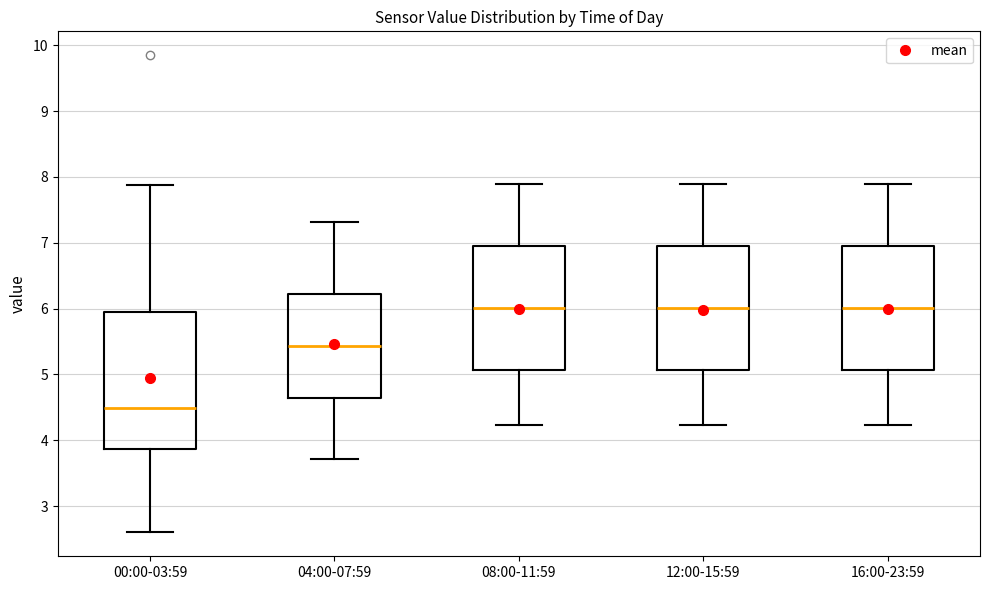

Reading left to right, read every box against the y-axis: the position of its median line, the range the box covers, and the ends of its whiskers. The values are not printed on the chart, so give them approximately, as read against the axis.

00:00-03:59: median 4.5, box 3.9 to 5.9, whiskers 2.6 to 7.9
04:00-07:59: median 5.4, box 4.6 to 6.2, whiskers 3.7 to 7.3
08:00-11:59: median 6.0, box 5.1 to 6.9, whiskers 4.2 to 7.9
12:00-15:59: median 6.0, box 5.1 to 6.9, whiskers 4.2 to 7.9
16:00-23:59: median 6.0, box 5.1 to 6.9, whiskers 4.2 to 7.9